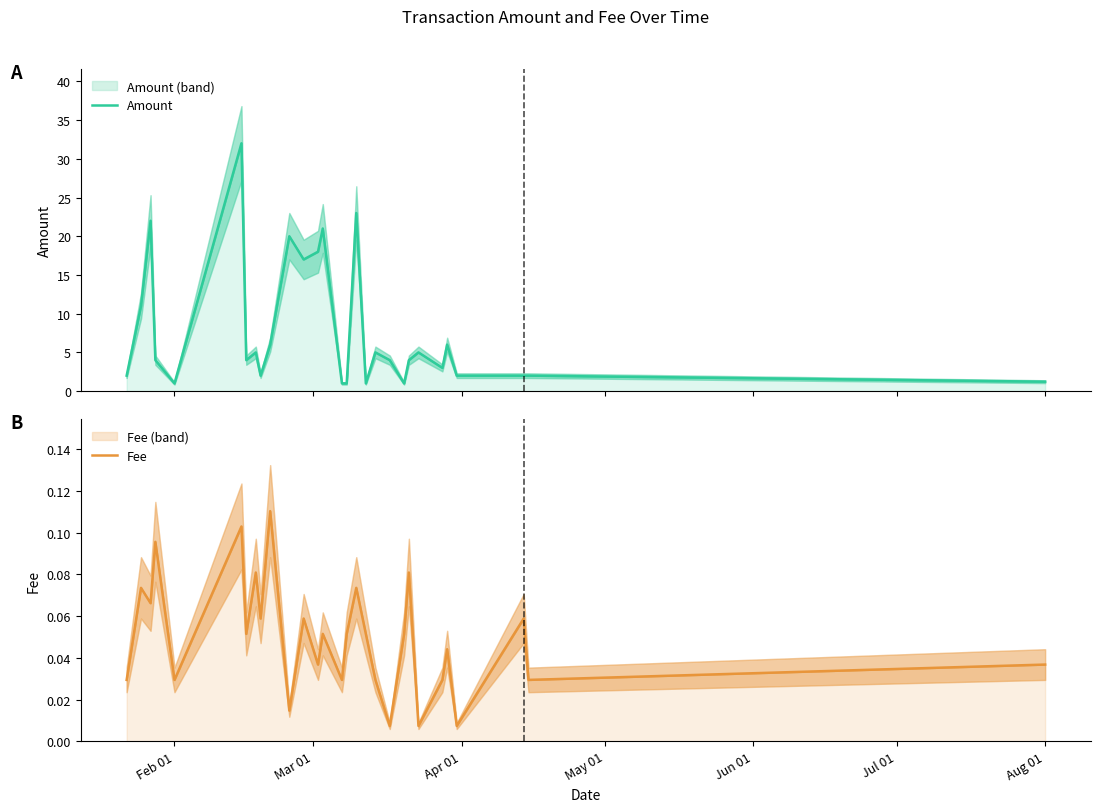

Reading left to right, transcribe all the data shown in this chart.

Amount: 2.0	11.0	22.0	4.0	1.0	32.0	4.0	5.0	2.0	6.0	20.0	17.0	18.0	21.0	1.0	1.0	23.0	1.0	5.0	4.0	1.0	4.0	5.0	3.0	6.0	2.0	2.0	2.0	1.2
Fee: 0.0	0.1	0.1	0.1	0.0	0.1	0.1	0.1	0.1	0.1	0.0	0.1	0.0	0.1	0.0	0.1	0.1	0.1	0.0	0.0	0.1	0.1	0.0	0.0	0.0	0.0	0.1	0.0	0.0